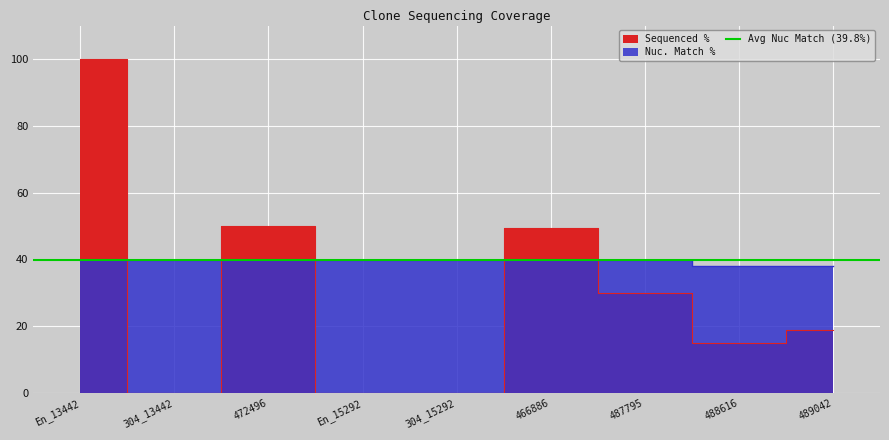

Between which two adjacent categories do Sequenced % and Nuc. Match % first intersect?

En_13442 and 304_13442